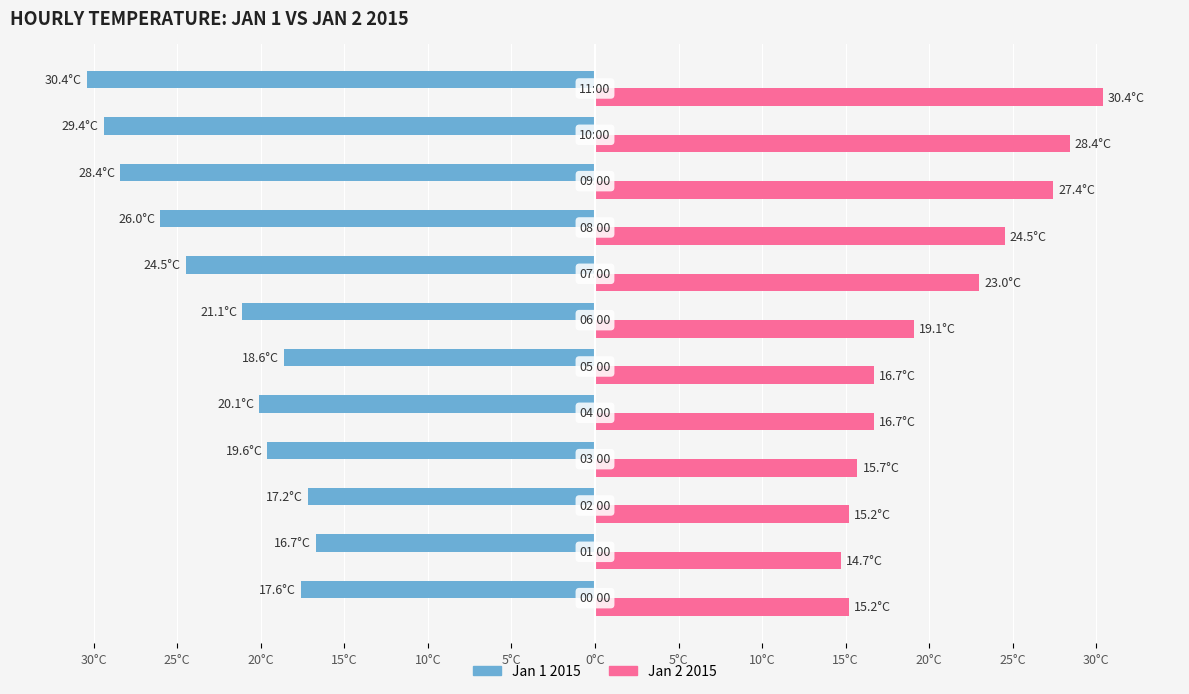

Which series has the largest range (max minus min)?

Jan 2 2015